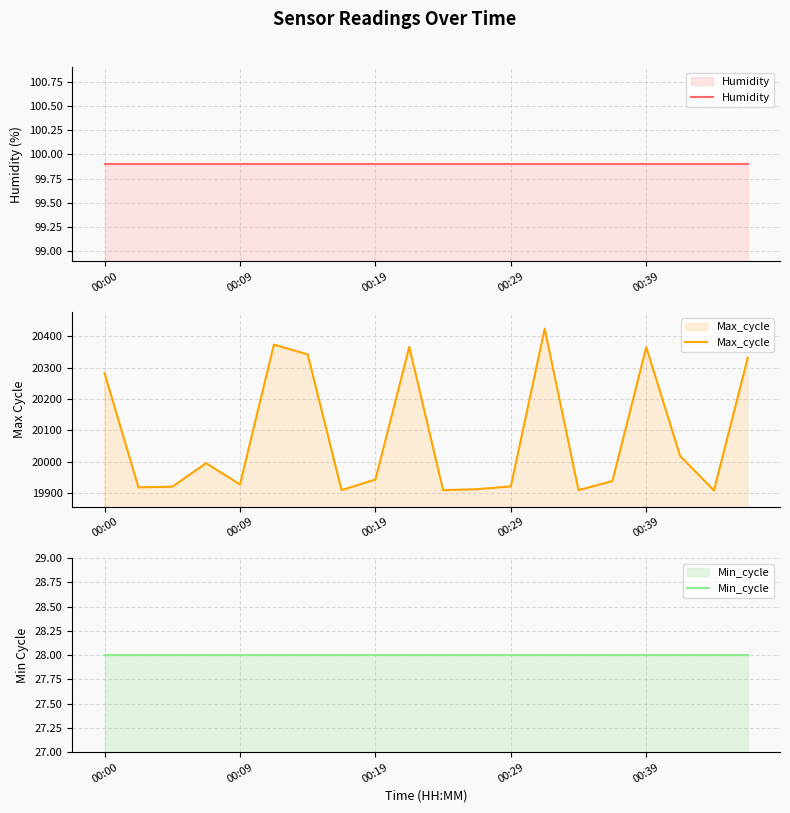

At which label is Max_cycle closest to 20166?

00:00